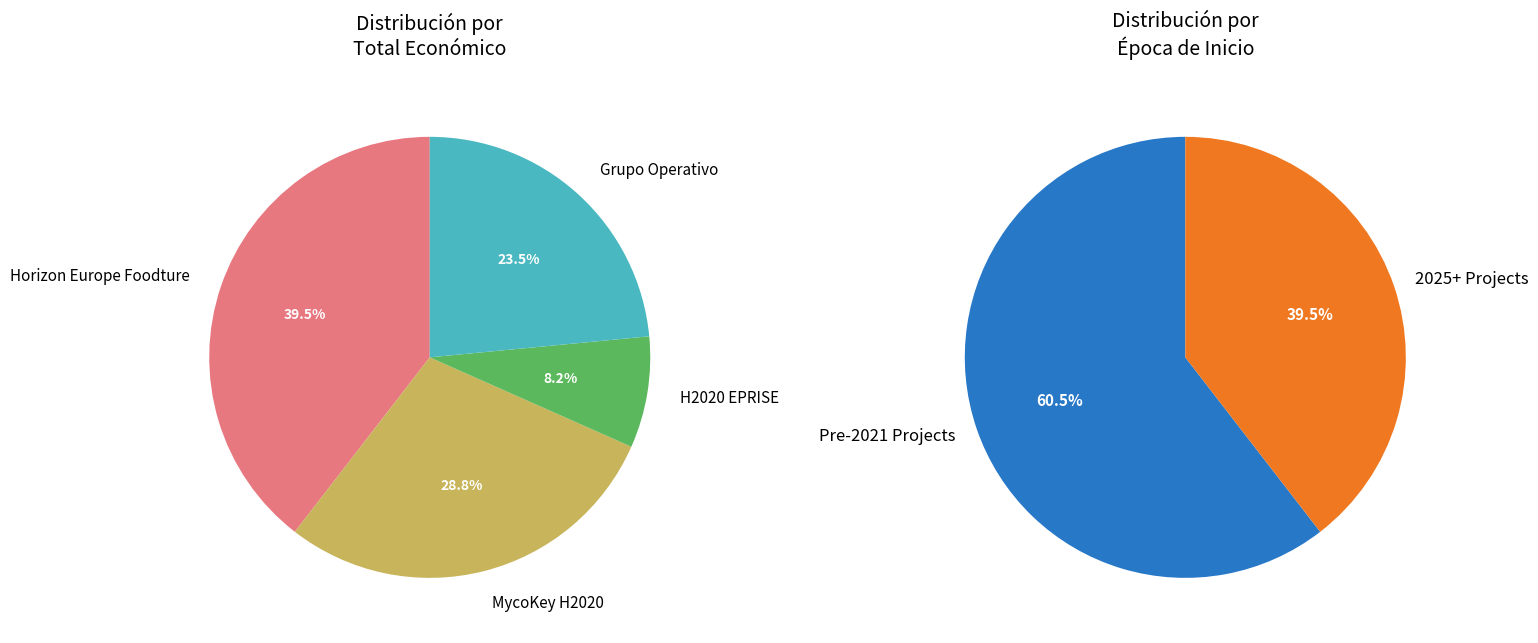

Rank the categories by value from lowest to highest.

H2020 EPRISE, Grupo Operativo, MycoKey H2020, Horizon Europe Foodture